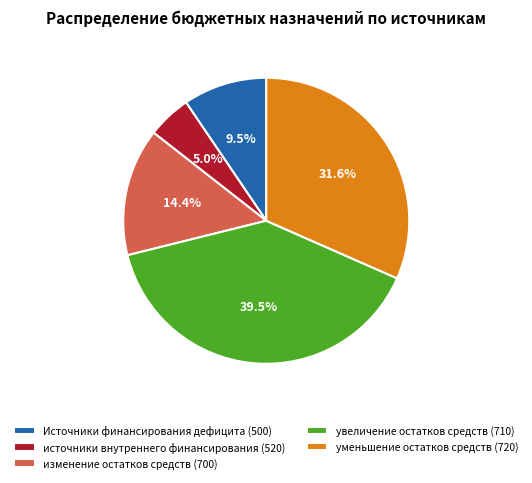

The изменение остатков средств (700) slice represents 6% of the pie. True or false?

False